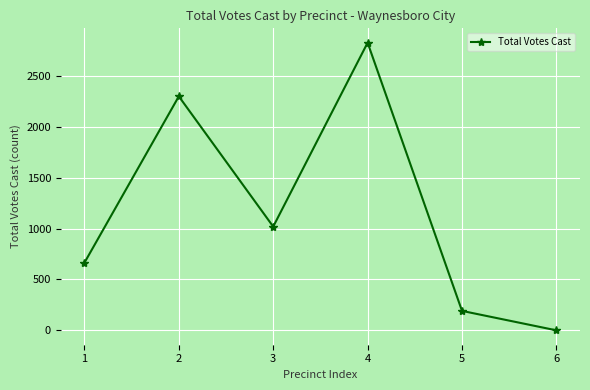

Rank the categories by value from highest to lowest.

4, 2, 3, 1, 5, 6